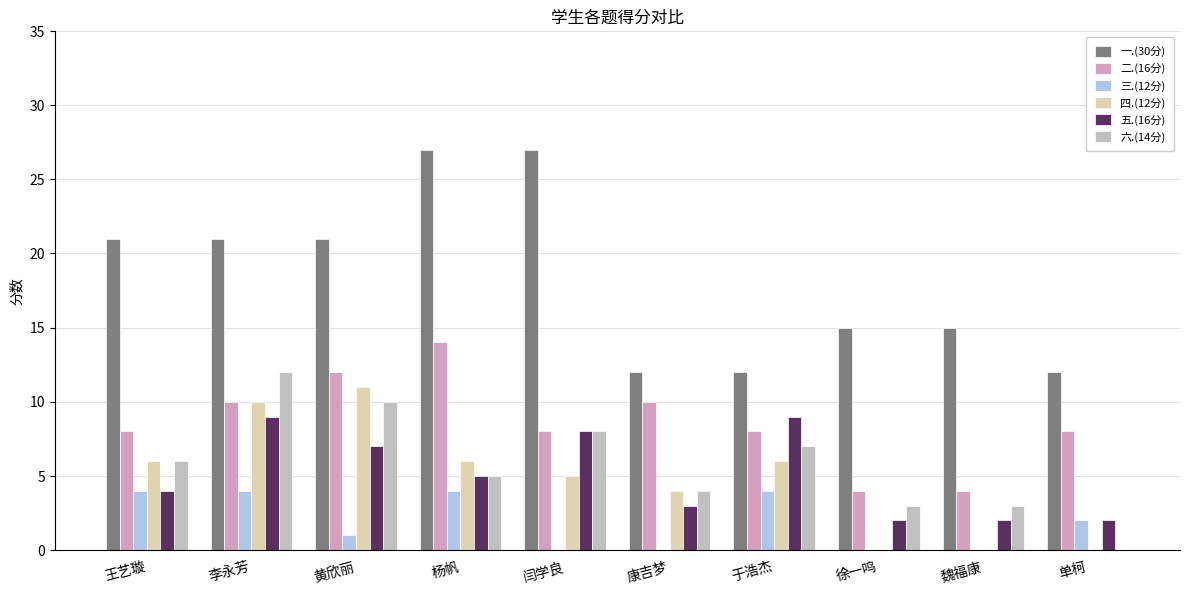

Are the bars grouped side by side (vs. stacked)?

Yes